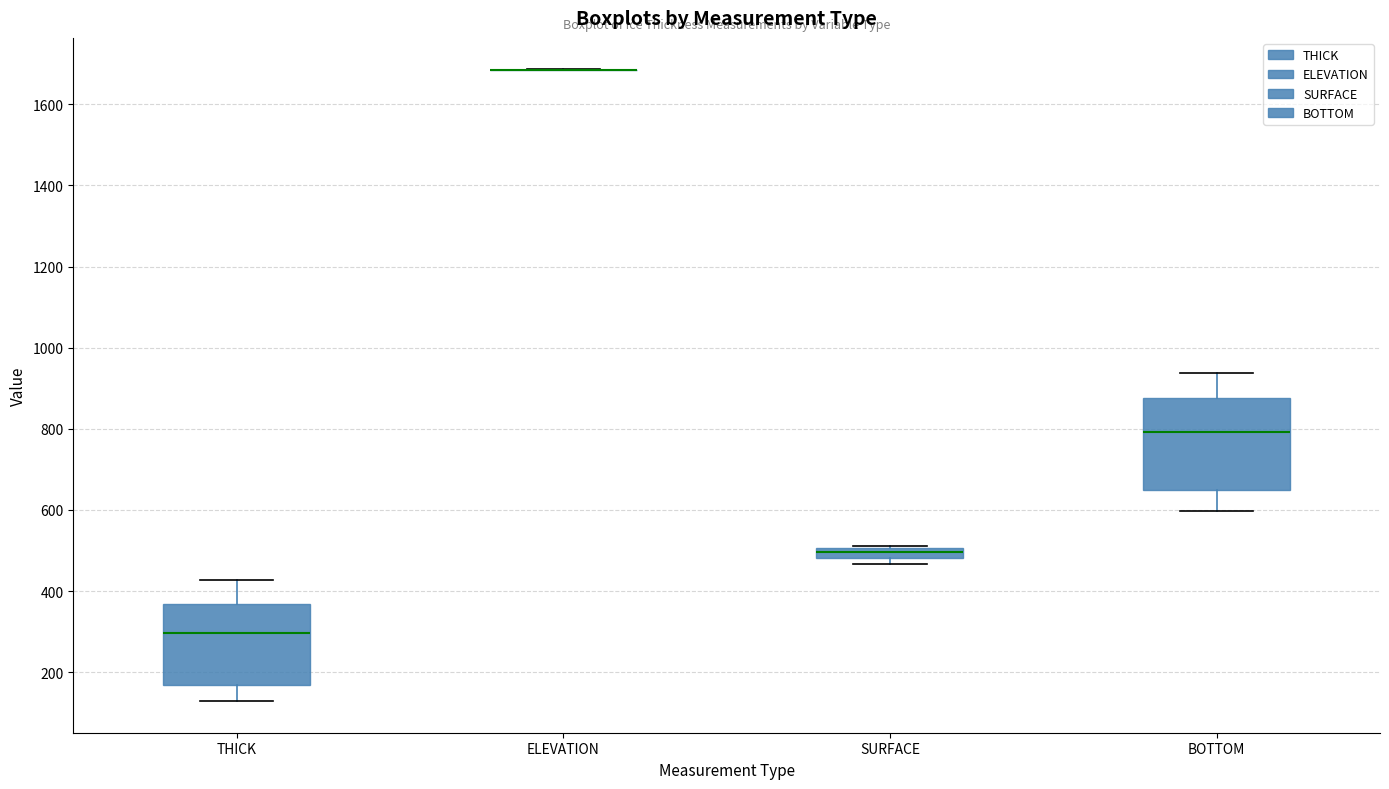

Comparing the boxes themselves (not the whiskers), which one is the tallest?

BOTTOM